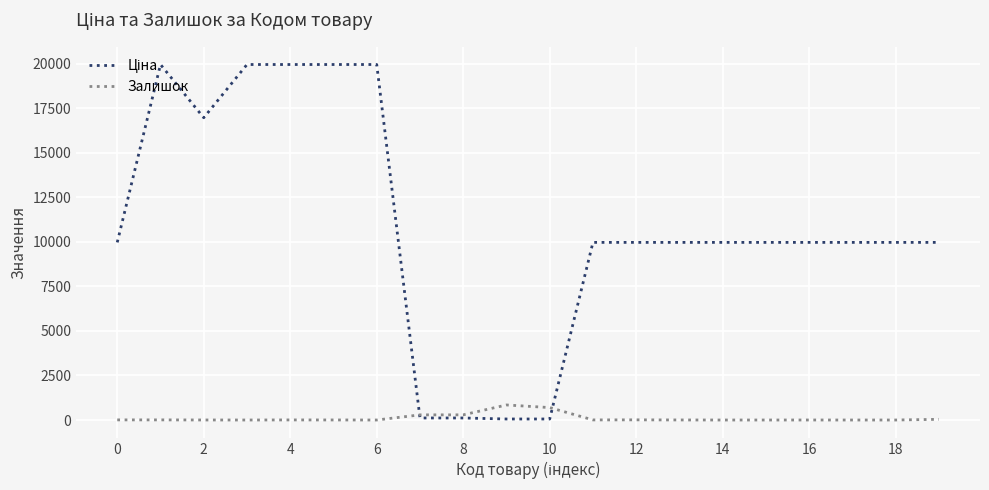

What is the greatest value displayed?

19964.2